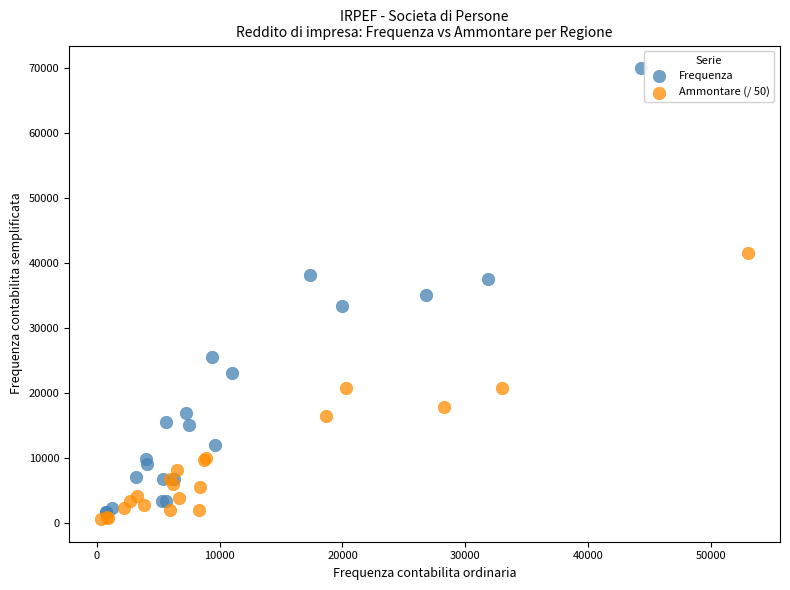

Which series contains the highest Y value?

Frequenza